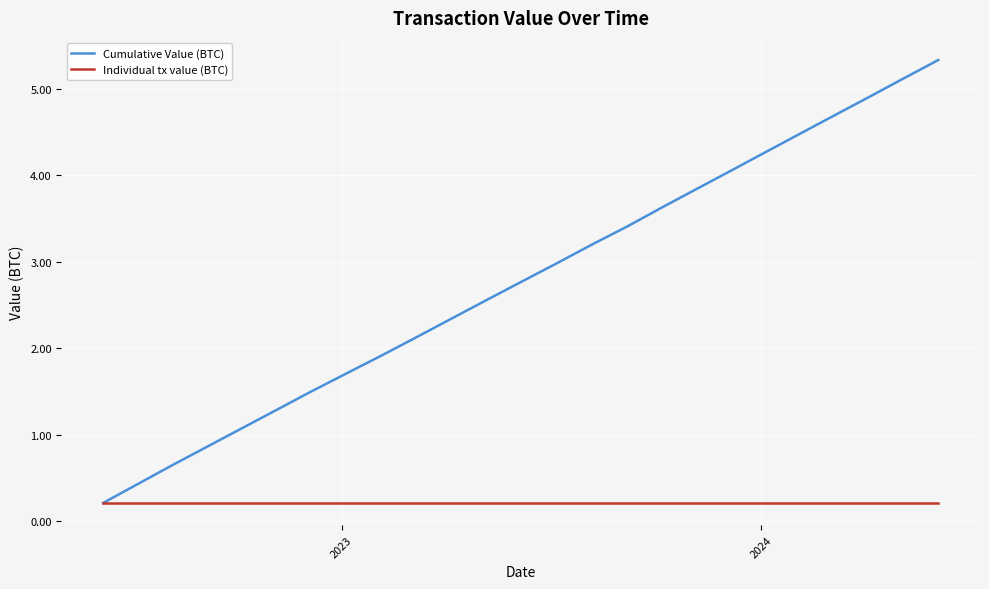

What is the highest value of the Individual tx value (BTC) series?

0.2